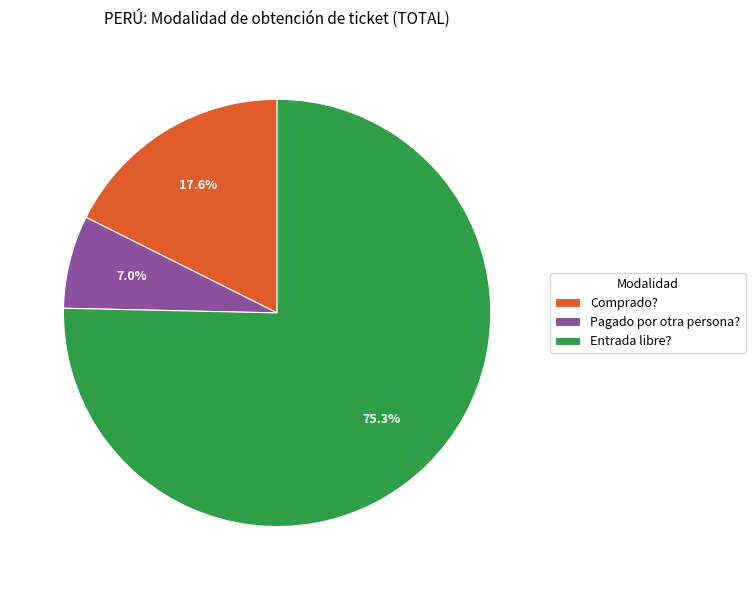

What is the largest slice in the pie chart?

Entrada libre?